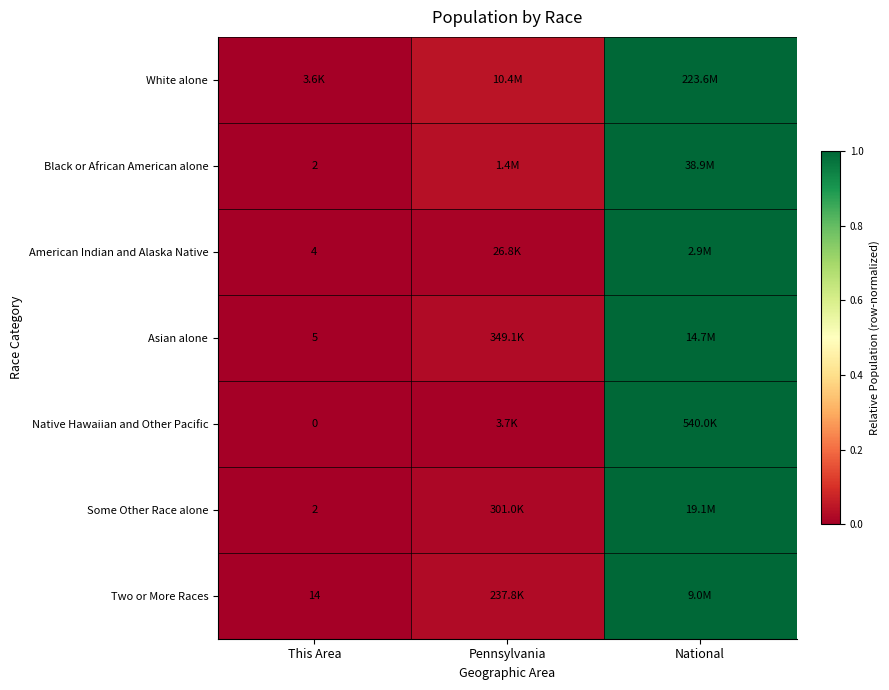

What is the approximate value of American Indian and Alaska Native at National?

1.0